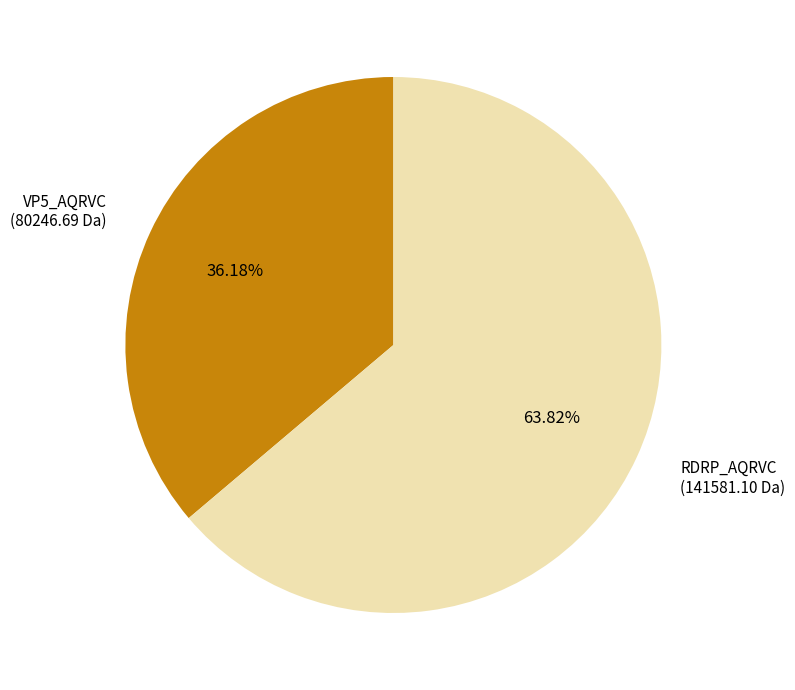

Which category has the biggest portion of the pie?

RDRP_AQRVC